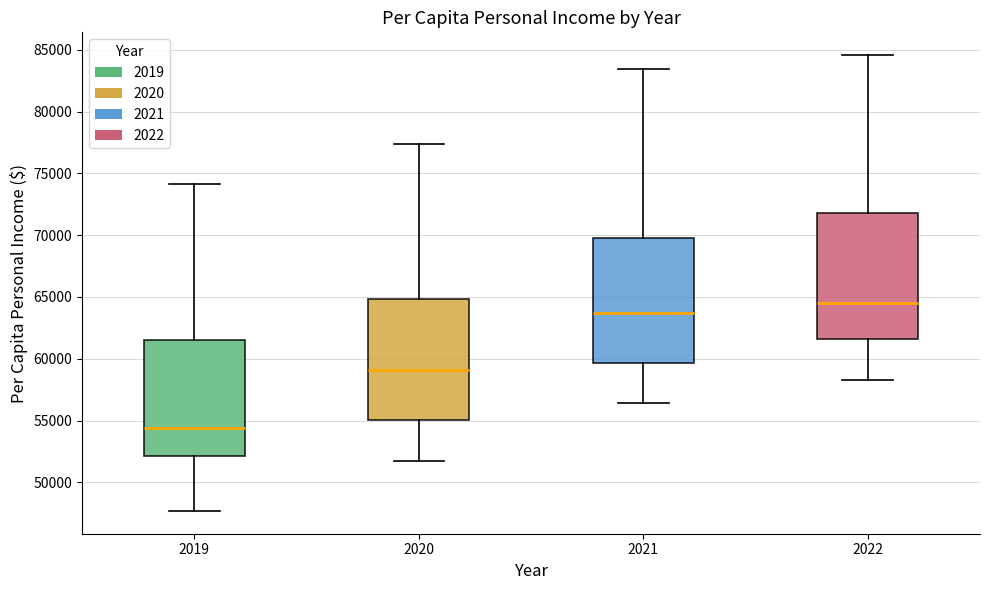

Where does the median line of the box at x = 2022 sit on the y-axis? The values are not printed on the chart, so give them approximately, as read against the axis.

64500